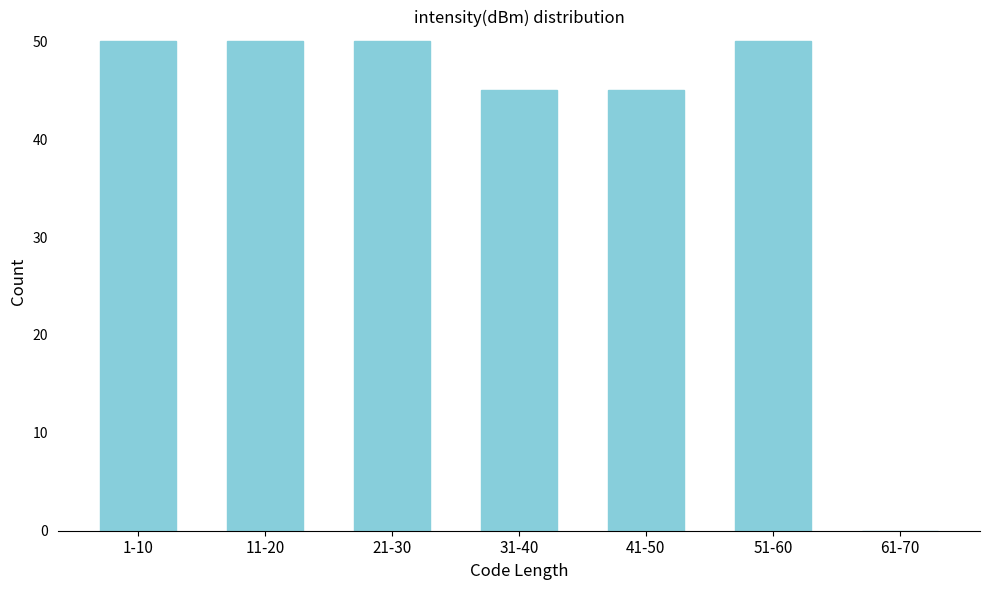

Reading left to right, list all the values displayed in this chart.

1-10=50	11-20=50	21-30=50	31-40=45	41-50=45	51-60=50	61-70=0